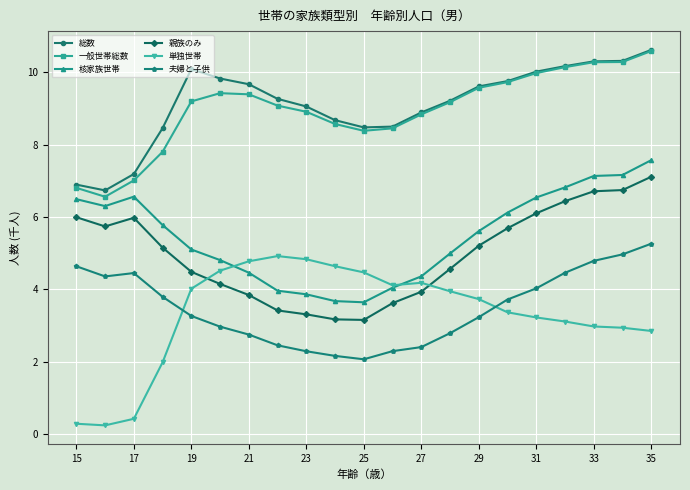

What is the lowest value of the 総数 series?

6.7